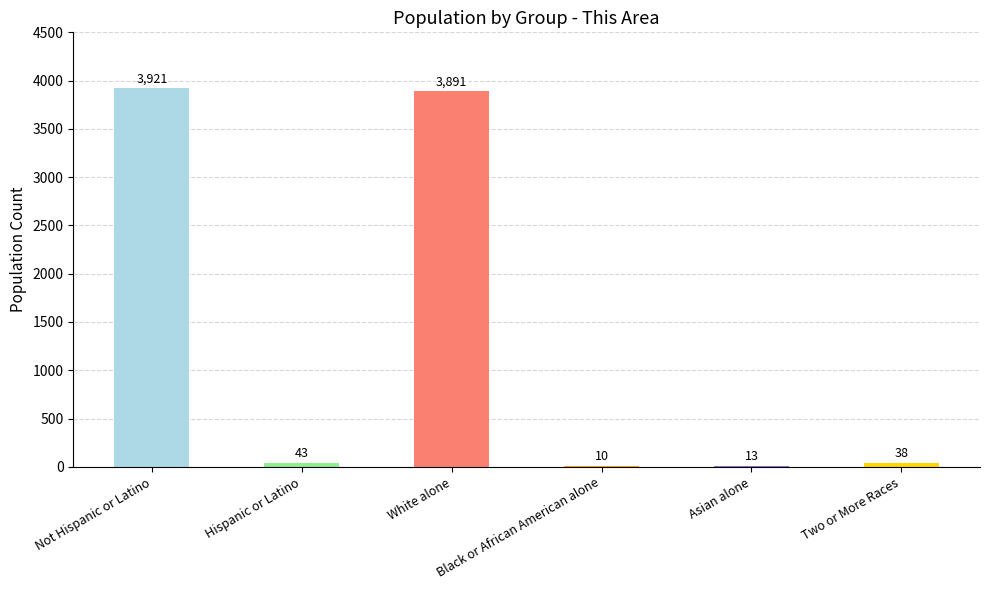

What is the sum of all values?

7916